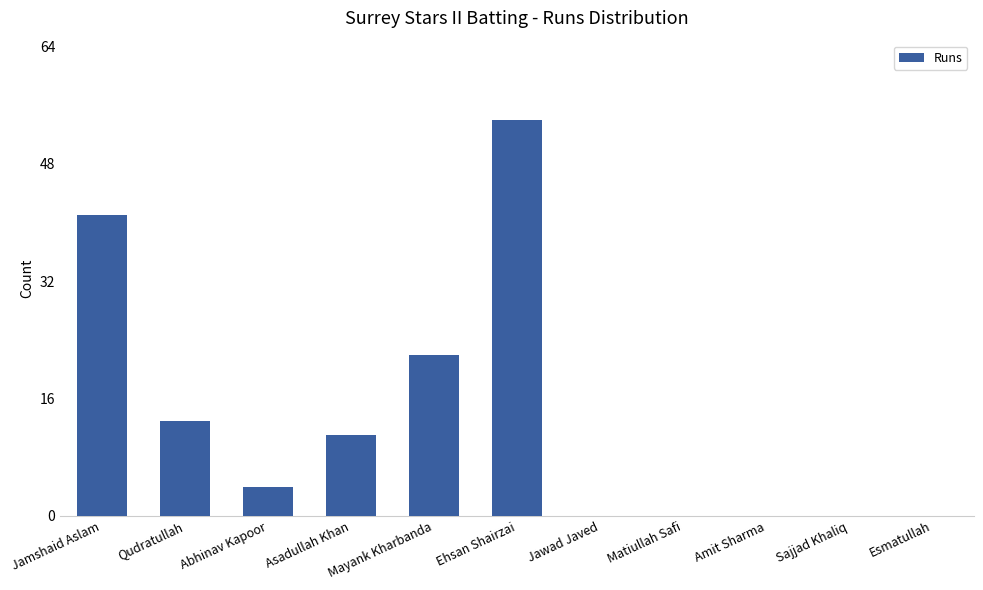

What is the average value?

13